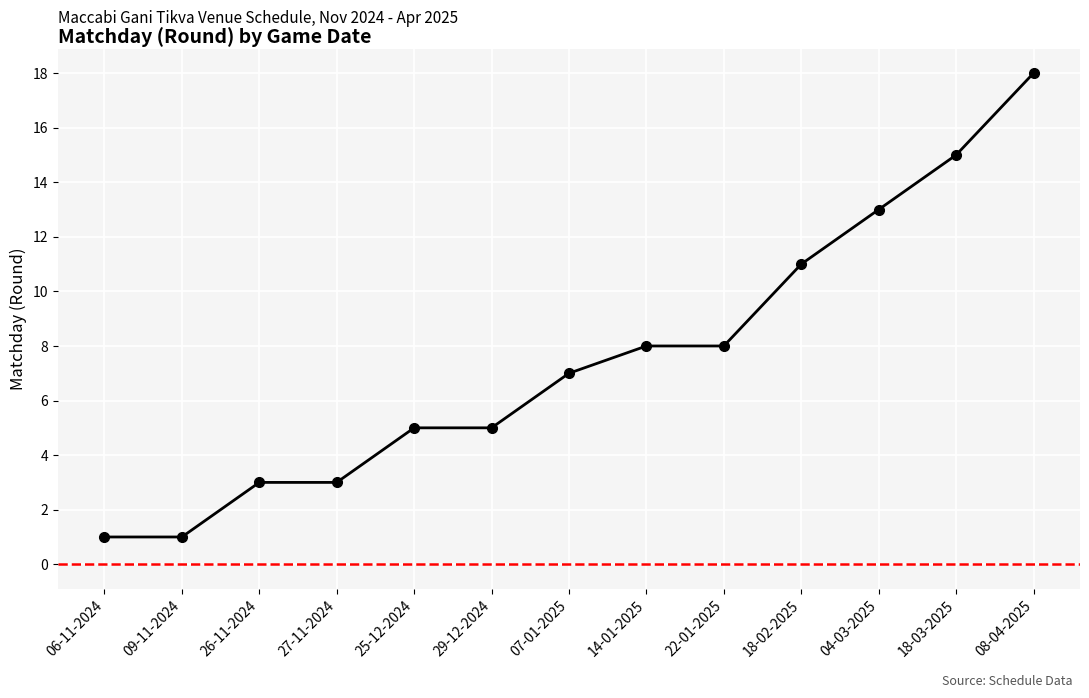

True or false: the data shows 13 at 04-03-2025.

True